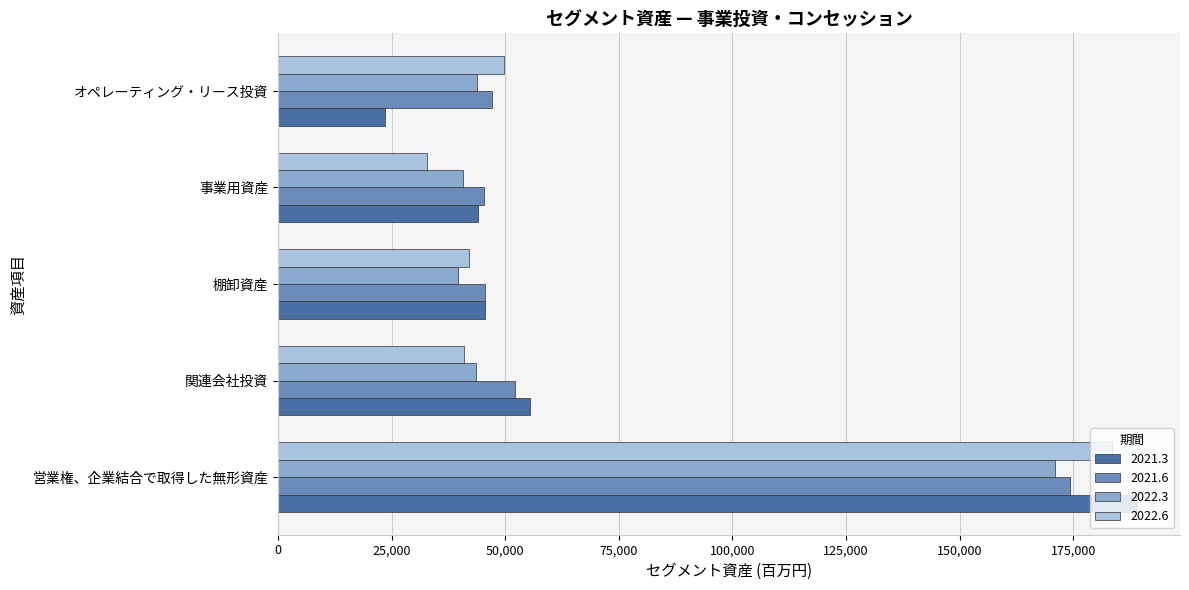

Which series has the largest range (max minus min)?

2021.3